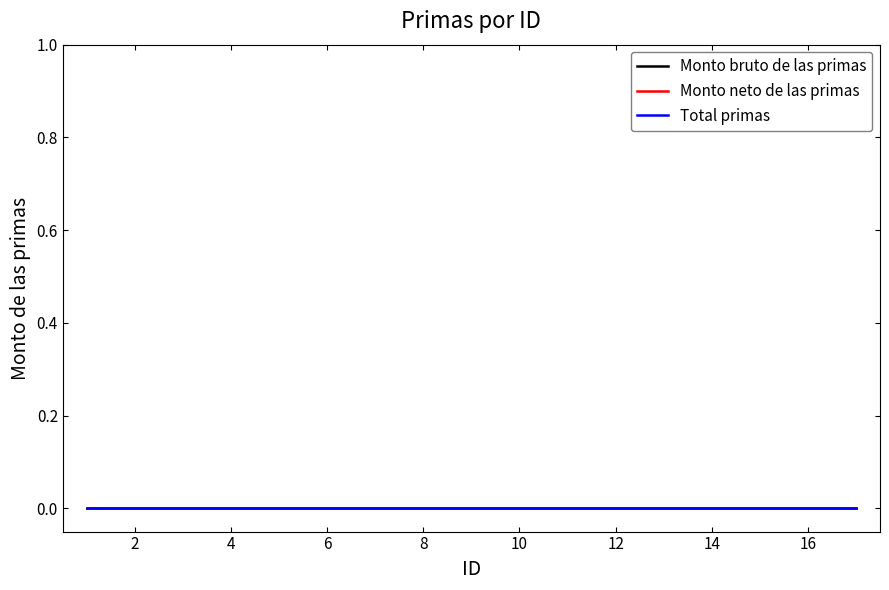

How many lines are shown in the chart?

3